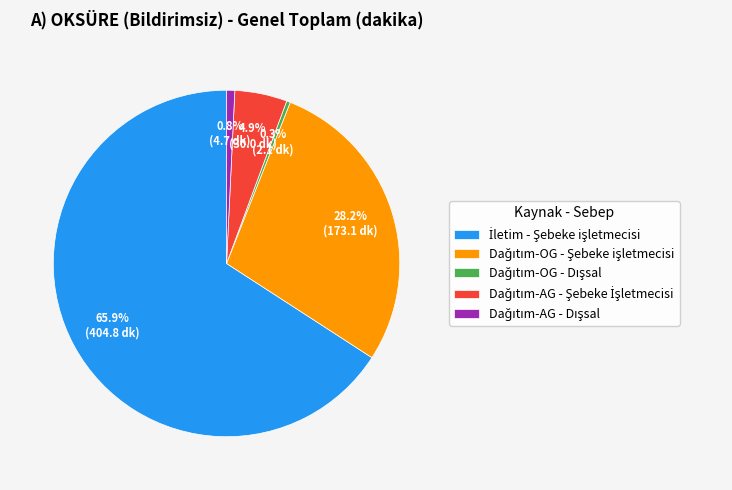

Does any single category account for the majority?

Yes